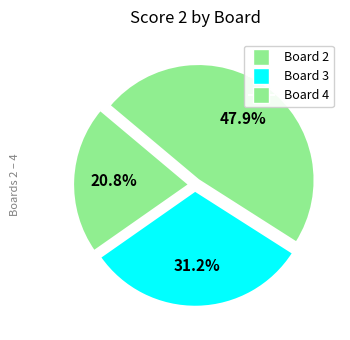

Count the number of slices in the pie.

3